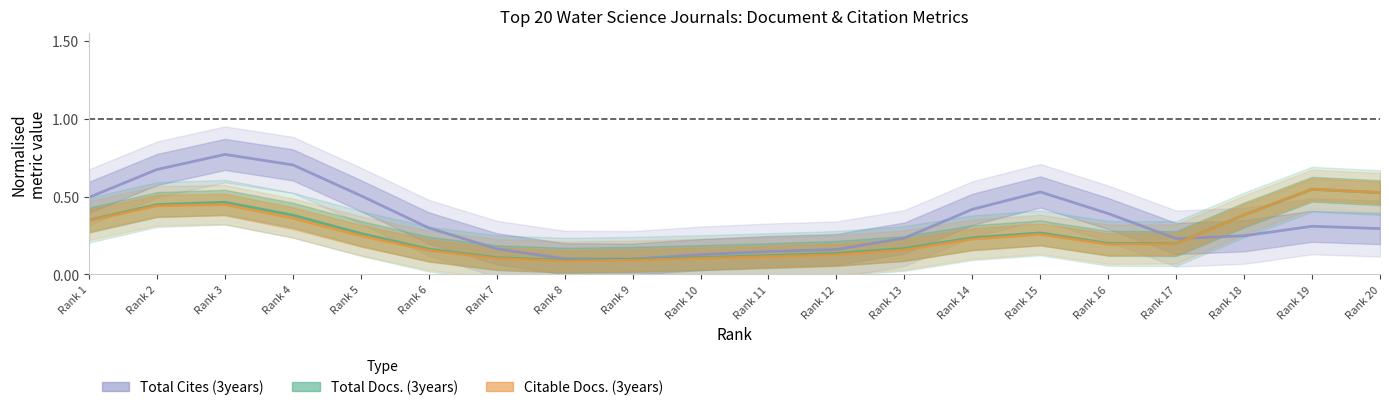

Which series ends up on top after the final intersection of Total Cites (3years) and Total Docs. (3years)?

Total Docs. (3years)